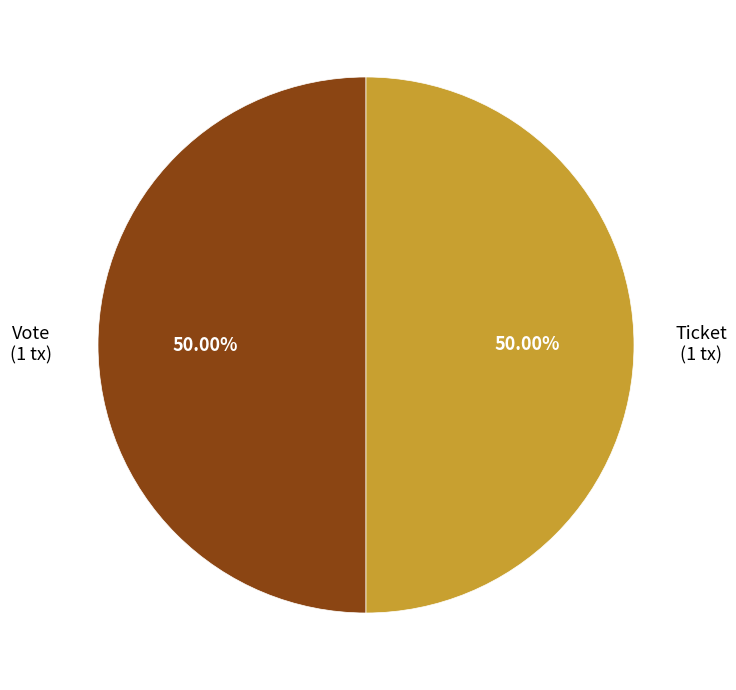

Count the number of slices in the pie.

2